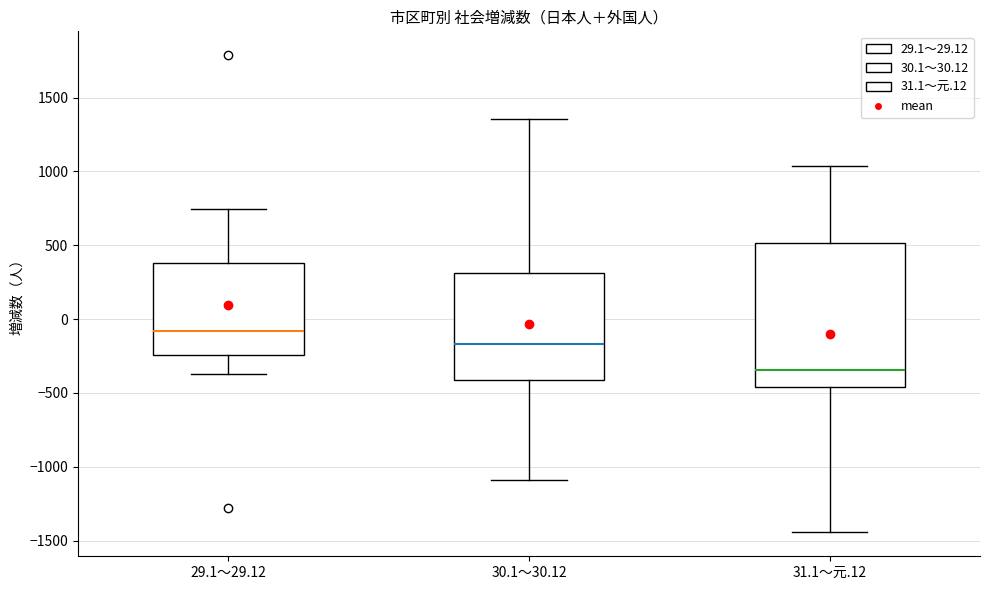

Reading left to right, read every box against the y-axis: the position of its median line, the range the box covers, and the ends of its whiskers. The values are not printed on the chart, so give them approximately, as read against the axis.

29.1～29.12: median -100, box -250 to 400, whiskers -350 to 750
30.1～30.12: median -150, box -400 to 300, whiskers -1100 to 1350
31.1～元.12: median -350, box -450 to 500, whiskers -1450 to 1050